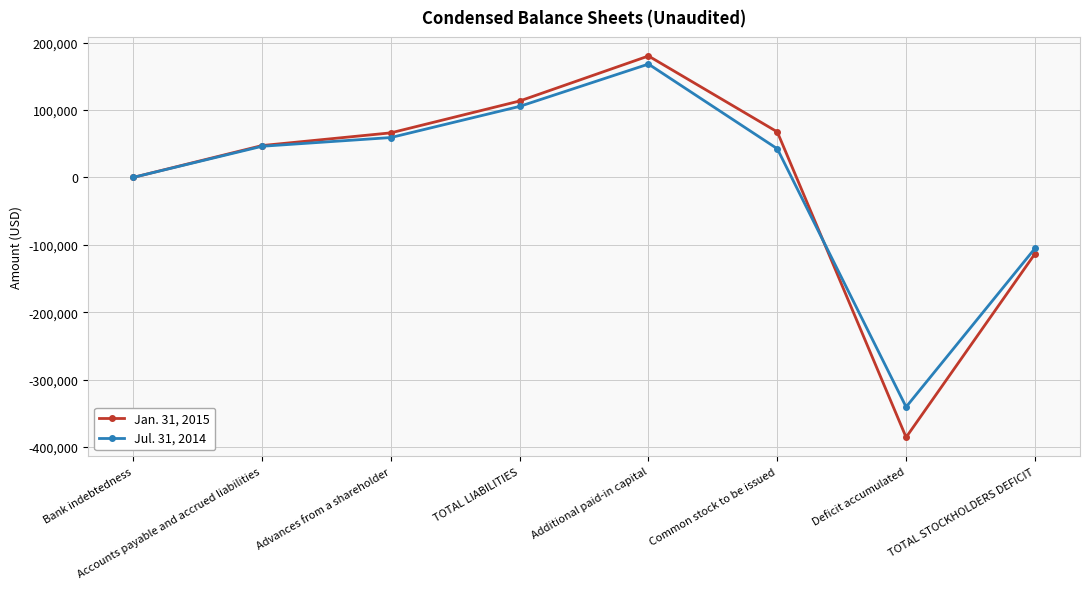

The Jan. 31, 2015 series shows 63220 at TOTAL LIABILITIES. True or false?

False